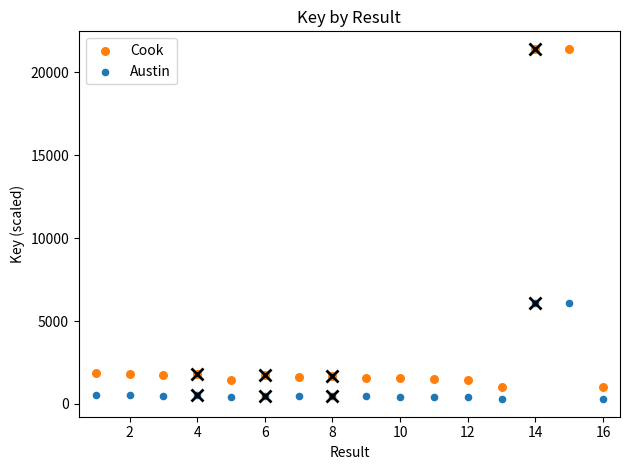

Across all data points, what is the range of X values (max minus min)?

15.0